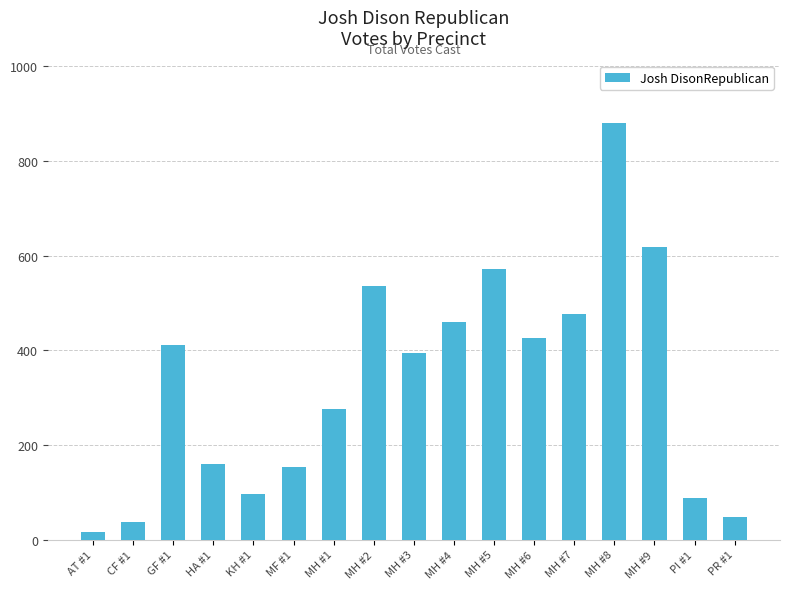

How many data points are less than 394?

8